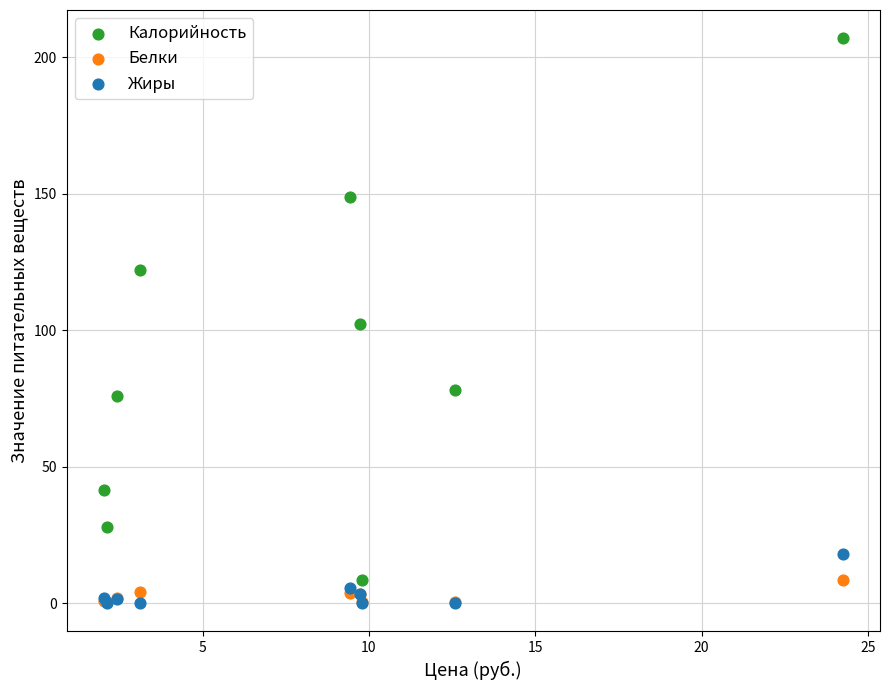

In the Калорийность series, what Y value is closest to 107?

102.3